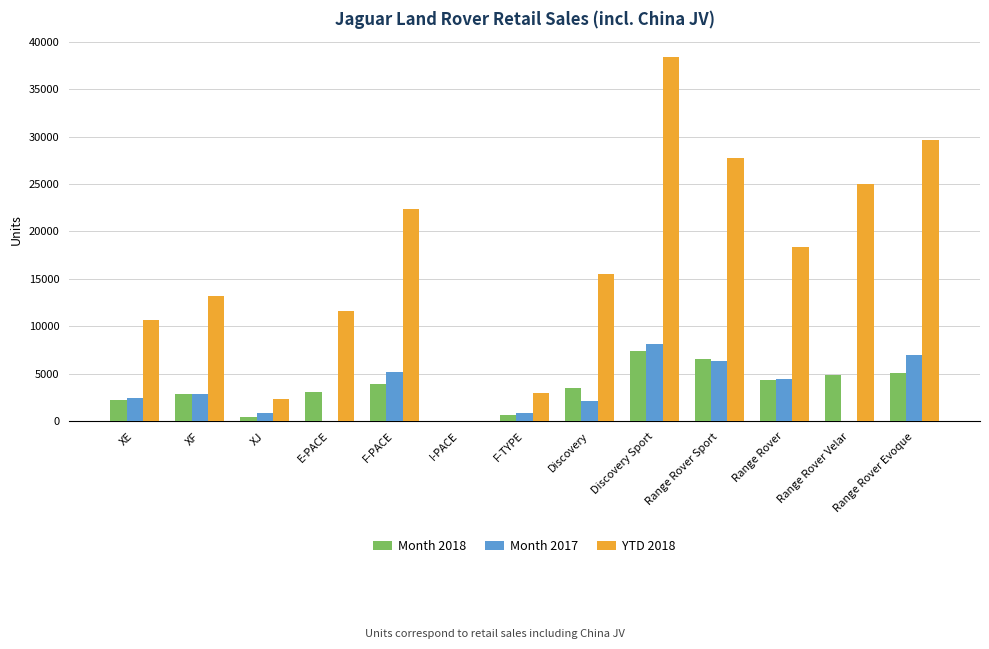

How many groups of bars are there?

13